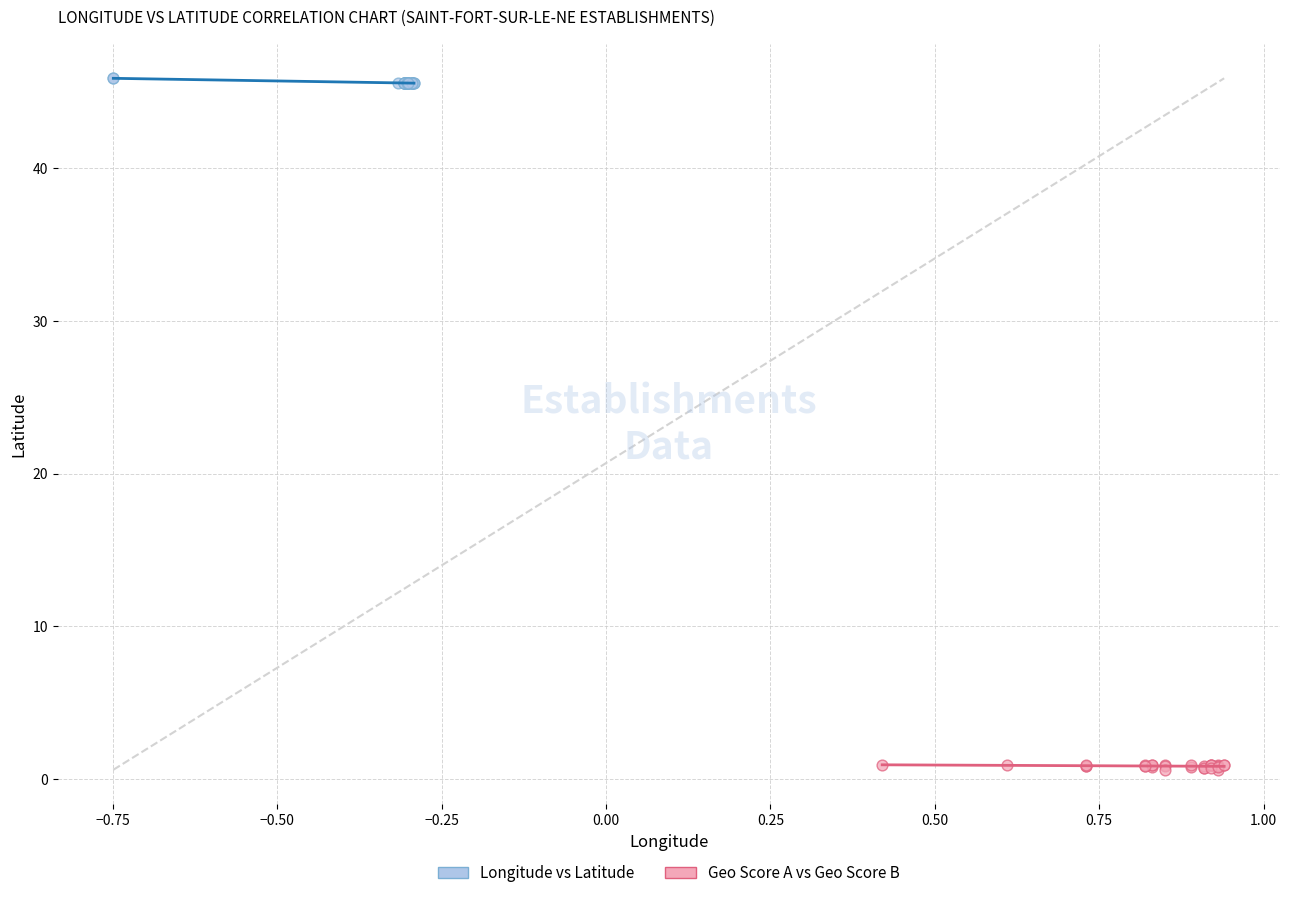

What are all the series names shown in the legend?

Longitude vs Latitude, Geo Score A vs Geo Score B